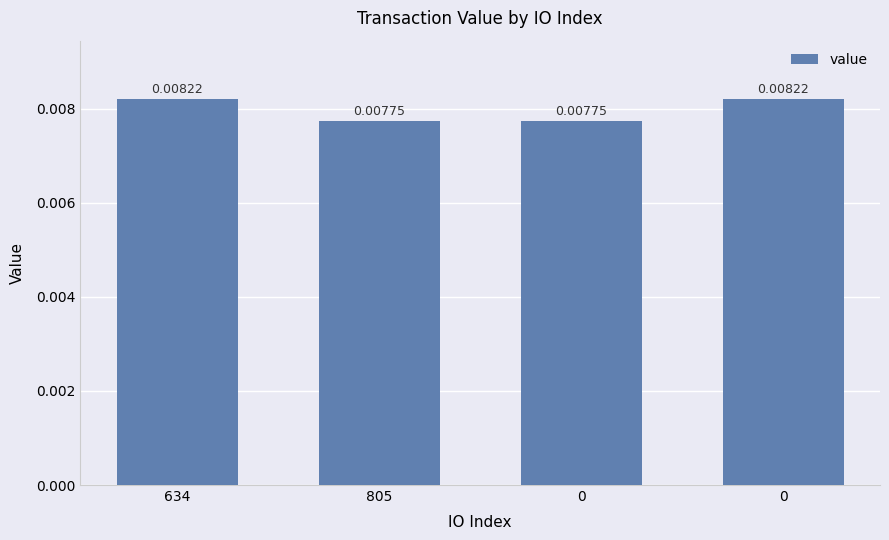

Rank the categories by value from highest to lowest.

634, 0, 805, 0